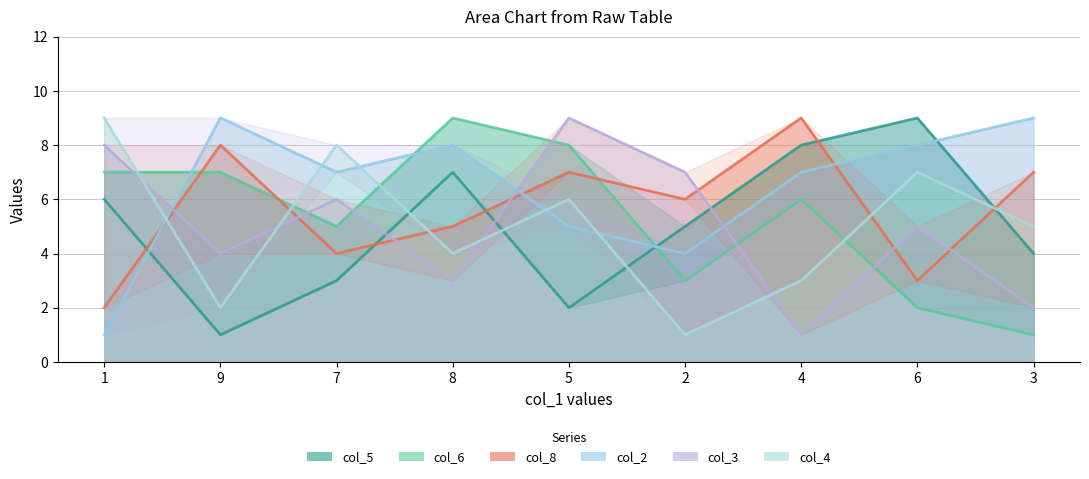

What is the sum of the col_6 values at 5 and 9?

15